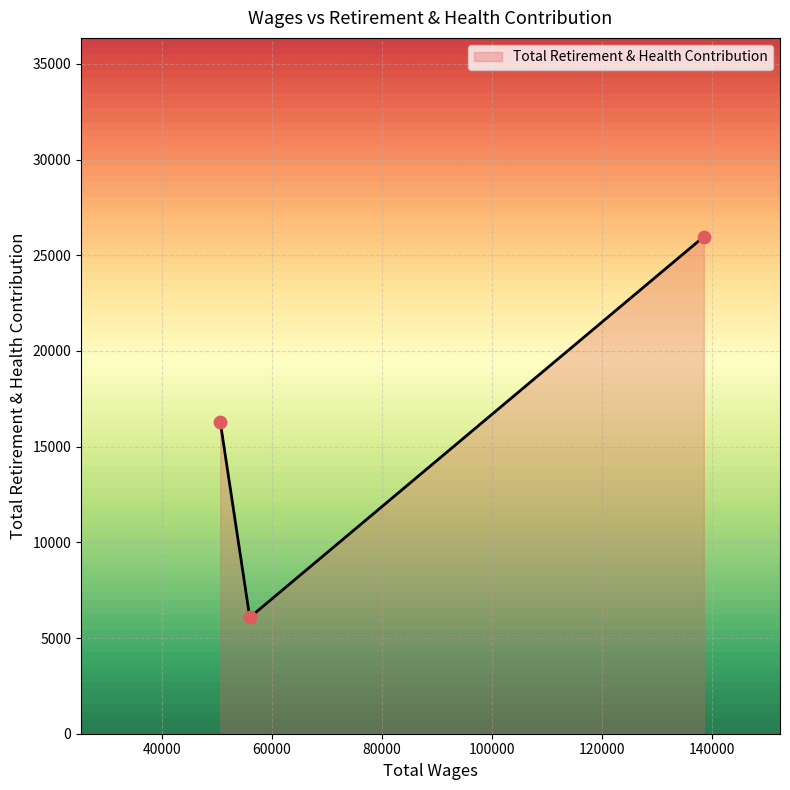

What is the difference between the maximum and minimum values?

19896